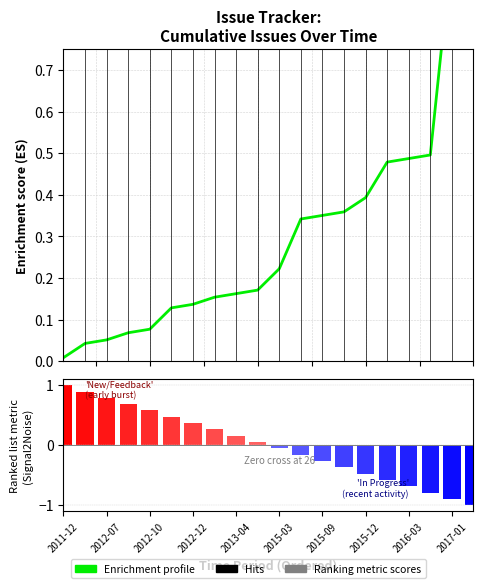

How many negative values does the Ranking metric scores series have?

10